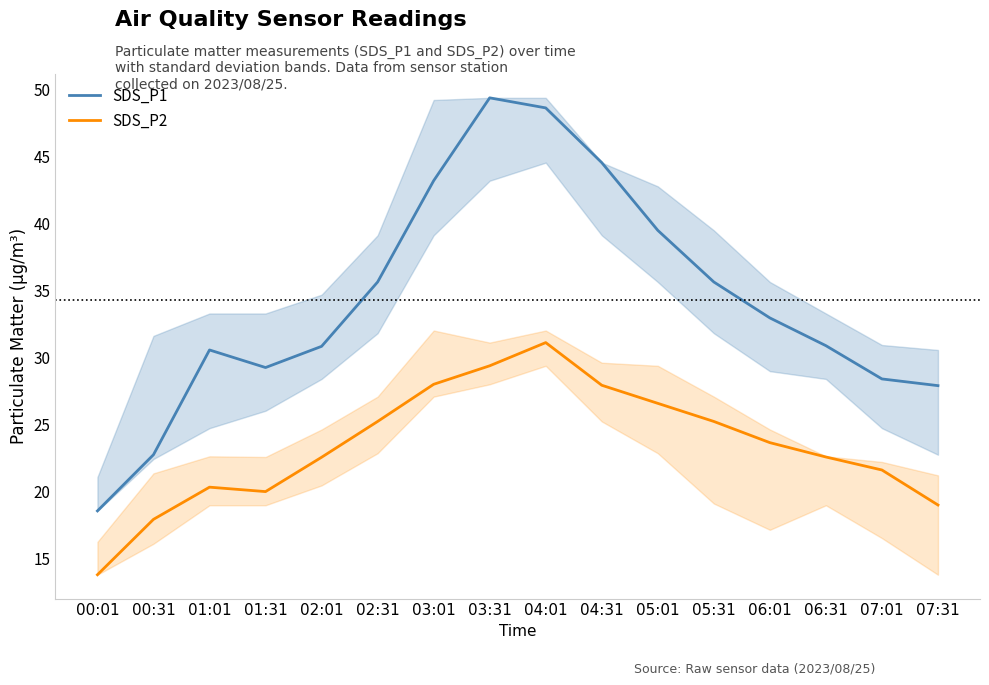

Read the SDS_P1 value at 05:31.

35.6